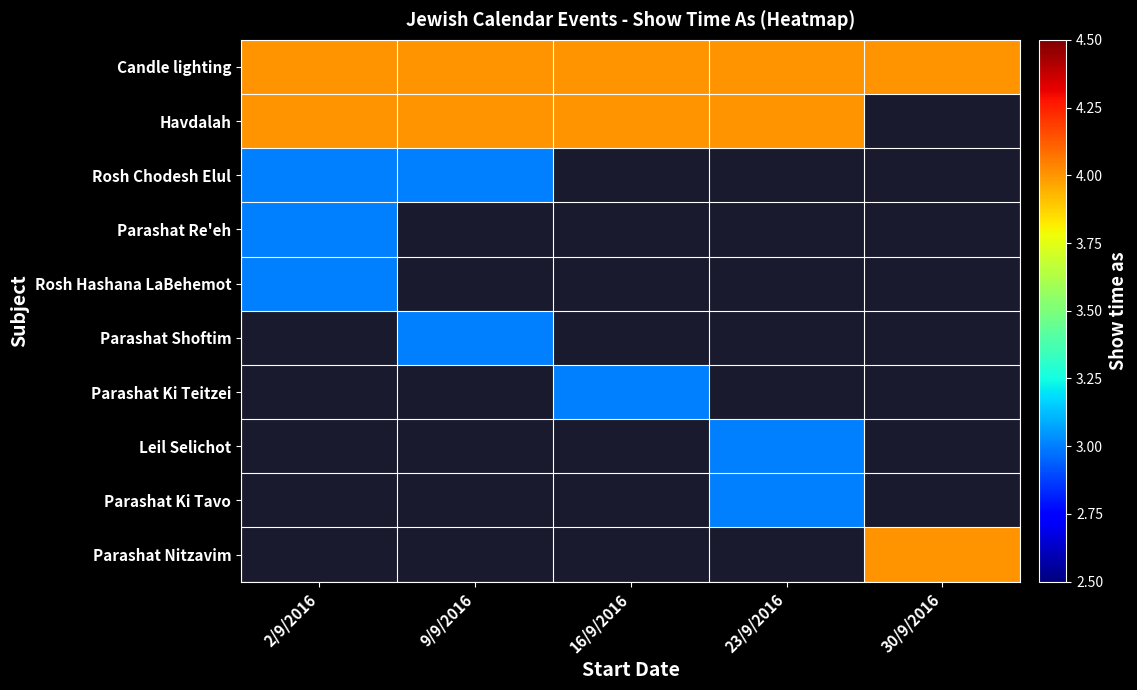

The value of Rosh Hashana LaBehemot at 2/9/2016 is 3.0. True or false?

True